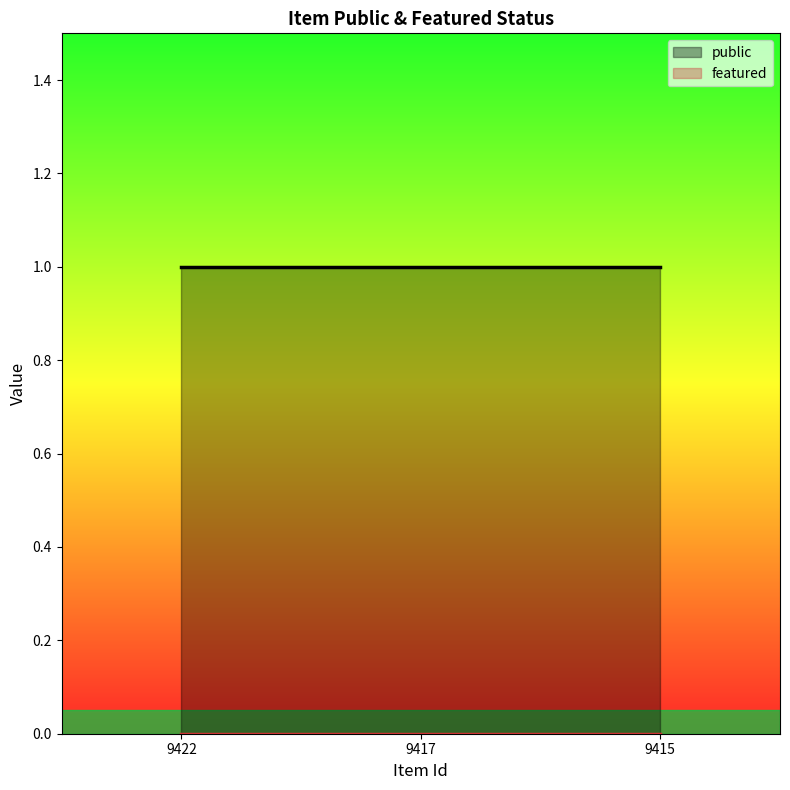

How many data points does each series have?

3